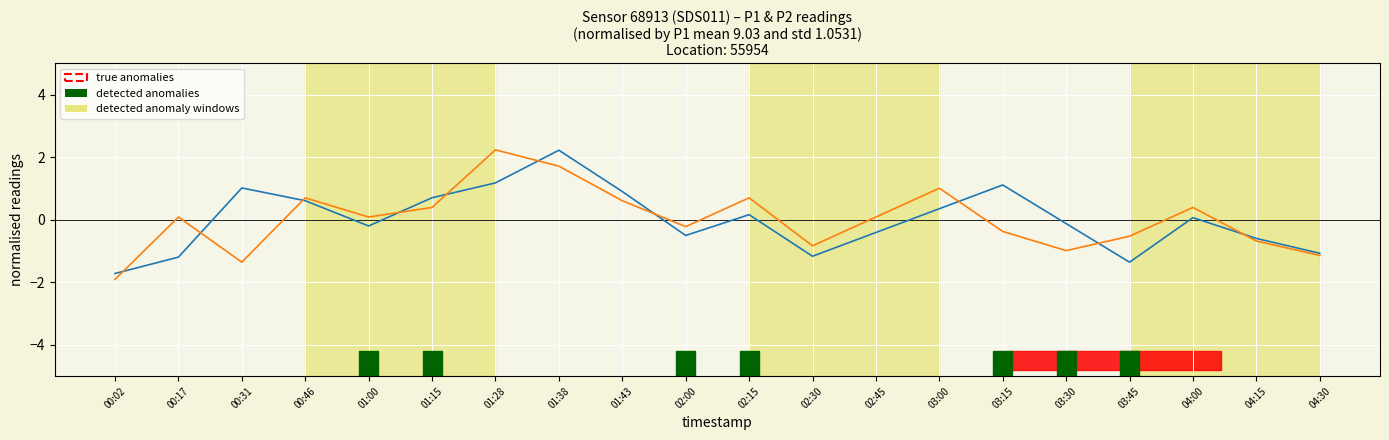

What position from the right is 02:30?

9